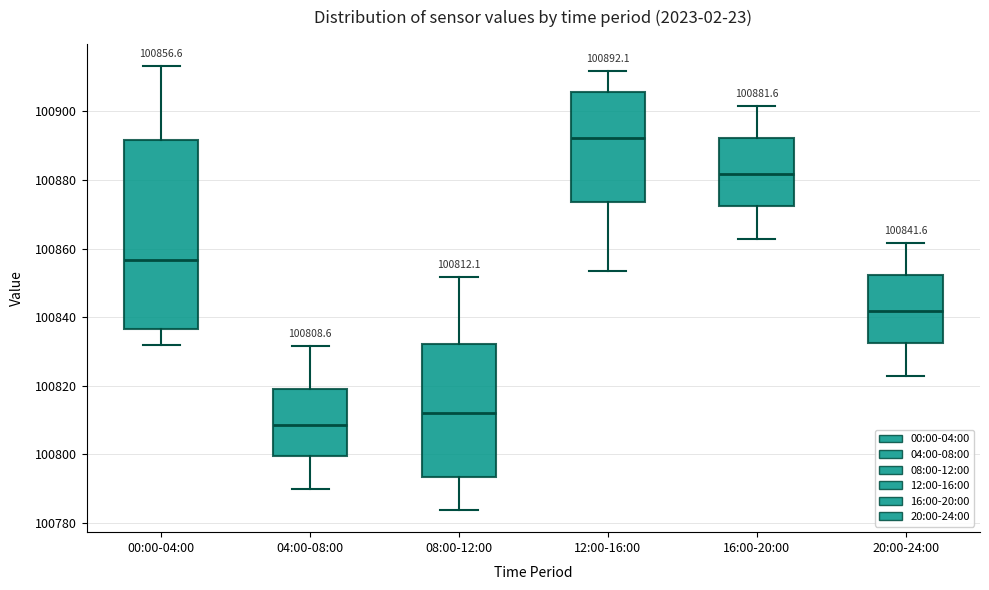

Which box's median line is the lowest?

04:00-08:00